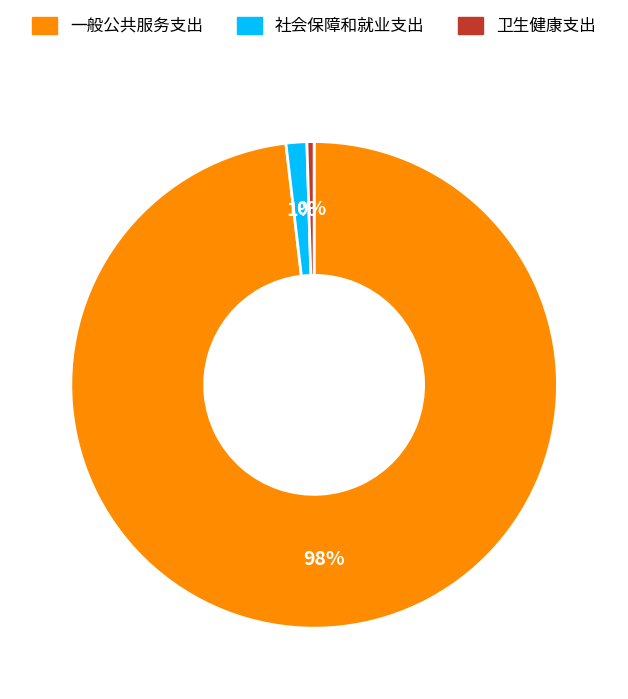

Between 社会保障和就业支出 and 卫生健康支出, which is larger?

社会保障和就业支出